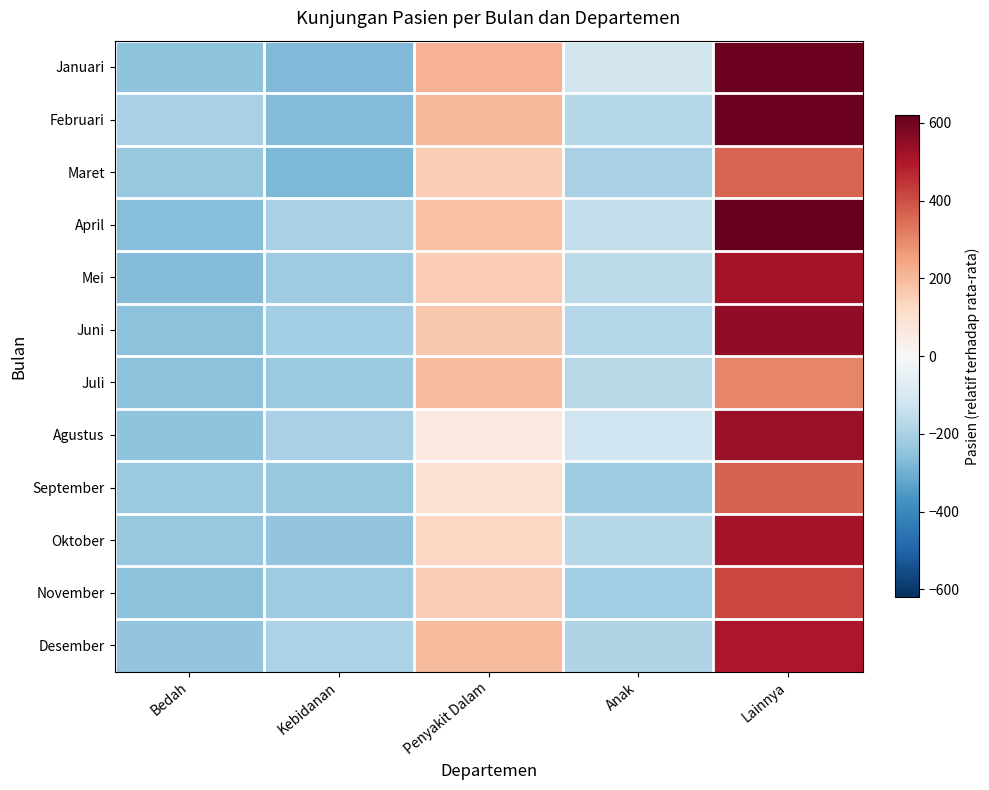

Reading left to right, transcribe all the data shown in this chart.

Januari: Bedah=-248.0	Kebidanan=-275.0	Penyakit Dalam=217.0	Anak=-115.0	Lainnya=609.0
Februari: Bedah=-202.0	Kebidanan=-270.0	Penyakit Dalam=200.0	Anak=-179.0	Lainnya=608.0
Maret: Bedah=-237.0	Kebidanan=-277.0	Penyakit Dalam=155.0	Anak=-202.0	Lainnya=362.0
April: Bedah=-264.0	Kebidanan=-200.0	Penyakit Dalam=184.0	Anak=-152.0	Lainnya=621.0
Mei: Bedah=-269.0	Kebidanan=-220.0	Penyakit Dalam=157.0	Anak=-162.0	Lainnya=519.0
Juni: Bedah=-254.0	Kebidanan=-211.0	Penyakit Dalam=168.0	Anak=-175.0	Lainnya=549.0
Juli: Bedah=-256.0	Kebidanan=-230.0	Penyakit Dalam=193.0	Anak=-174.0	Lainnya=305.0
Agustus: Bedah=-252.0	Kebidanan=-199.0	Penyakit Dalam=62.0	Anak=-122.0	Lainnya=537.0
September: Bedah=-231.0	Kebidanan=-235.0	Penyakit Dalam=95.0	Anak=-221.0	Lainnya=365.0
Oktober: Bedah=-235.0	Kebidanan=-247.0	Penyakit Dalam=127.0	Anak=-175.0	Lainnya=512.0
November: Bedah=-255.0	Kebidanan=-223.0	Penyakit Dalam=153.0	Anak=-214.0	Lainnya=415.0
Desember: Bedah=-246.0	Kebidanan=-196.0	Penyakit Dalam=198.0	Anak=-187.0	Lainnya=500.0